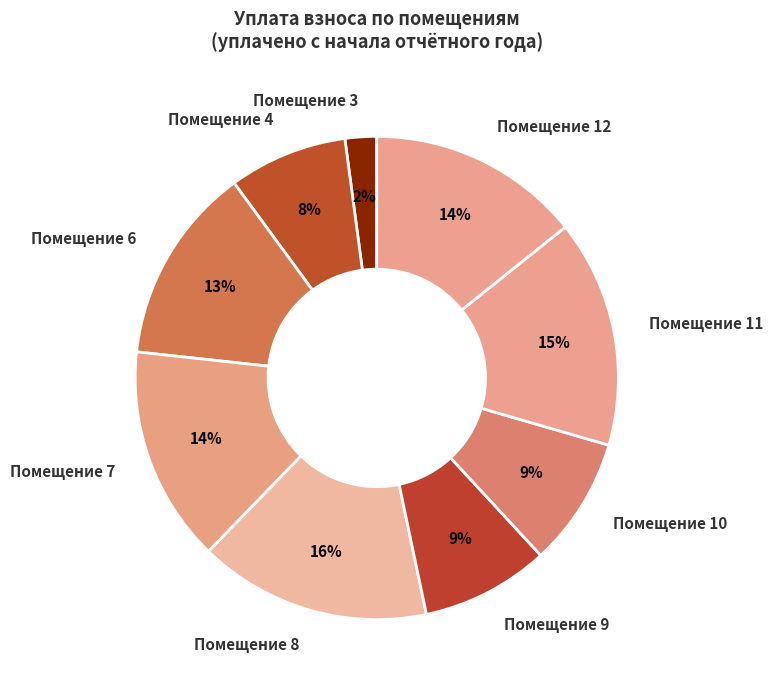

To the nearest percent, what is the average slice percentage?

11%